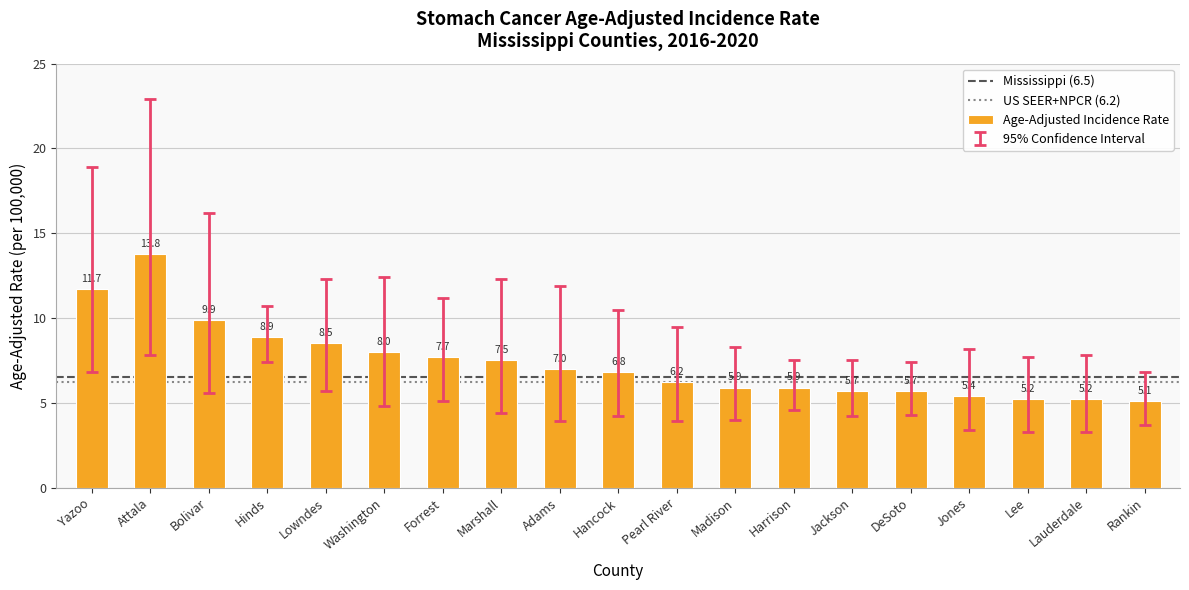

Approximately how many times larger is the value at Attala compared to Jackson?

2.4